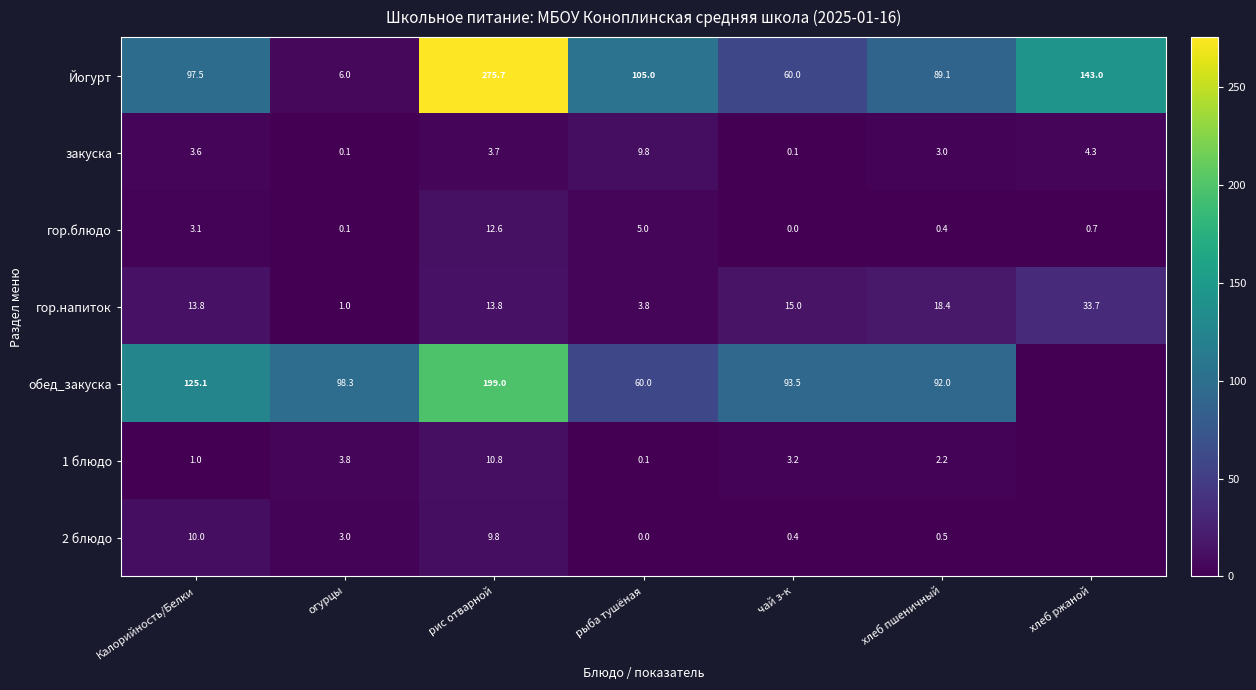

How many series are shown in this chart?

7